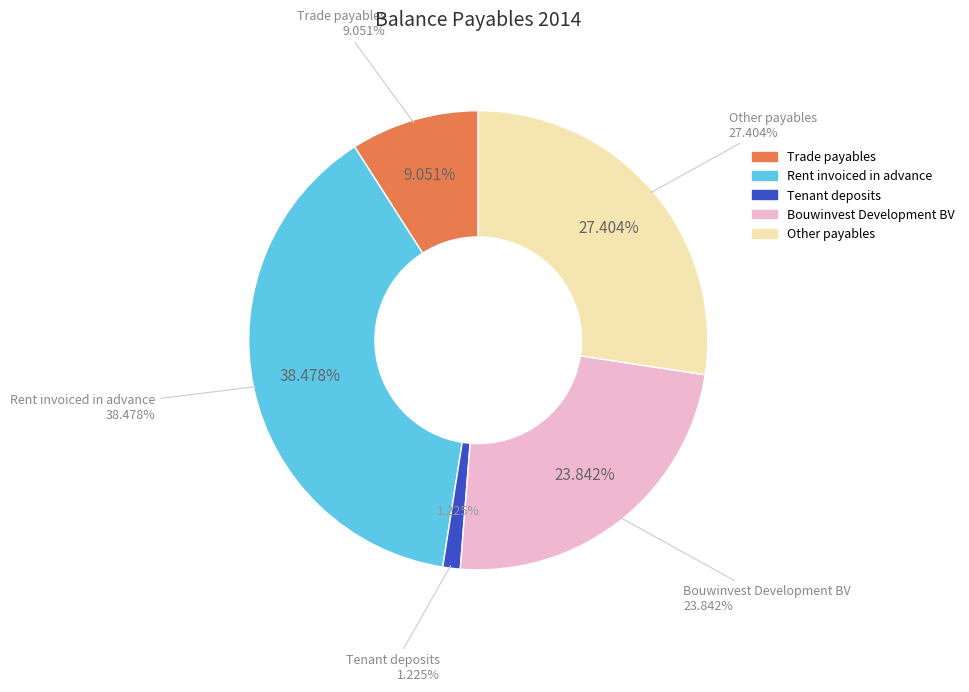

How many segments does this pie chart have?

5